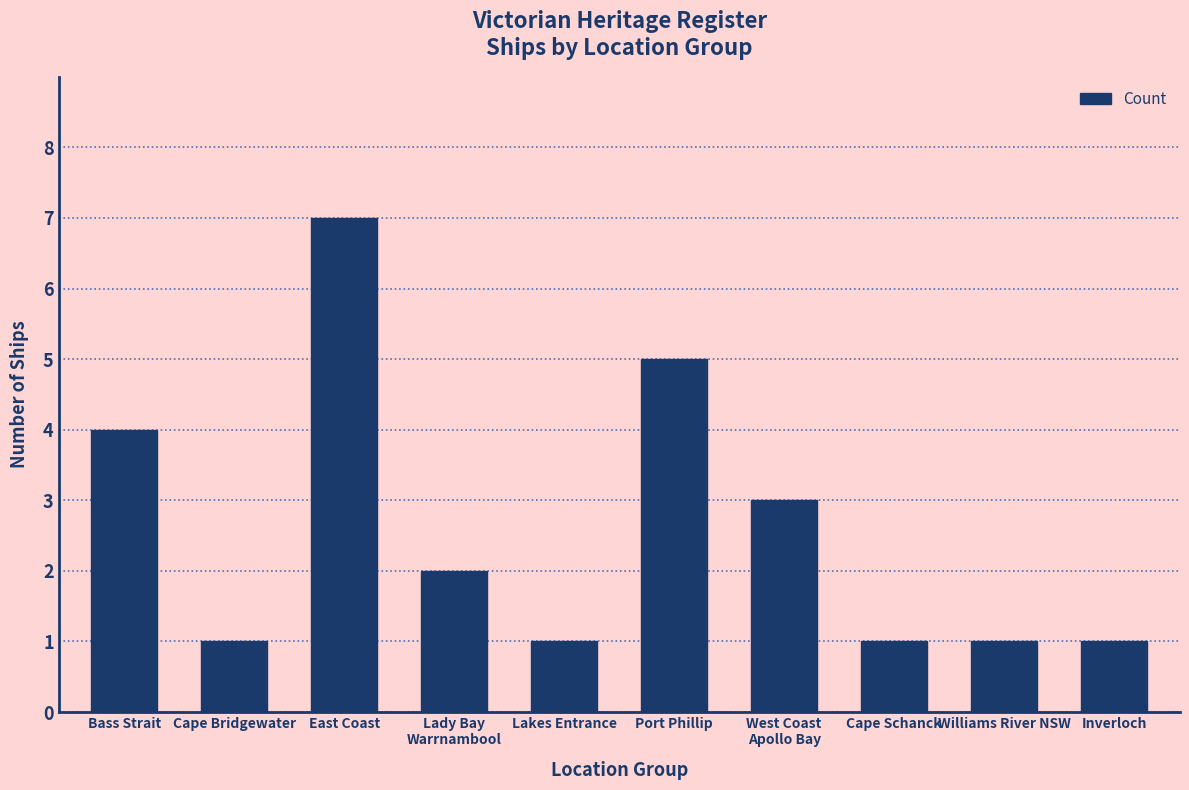

True or false: the data shows 1 at Williams River NSW.

True